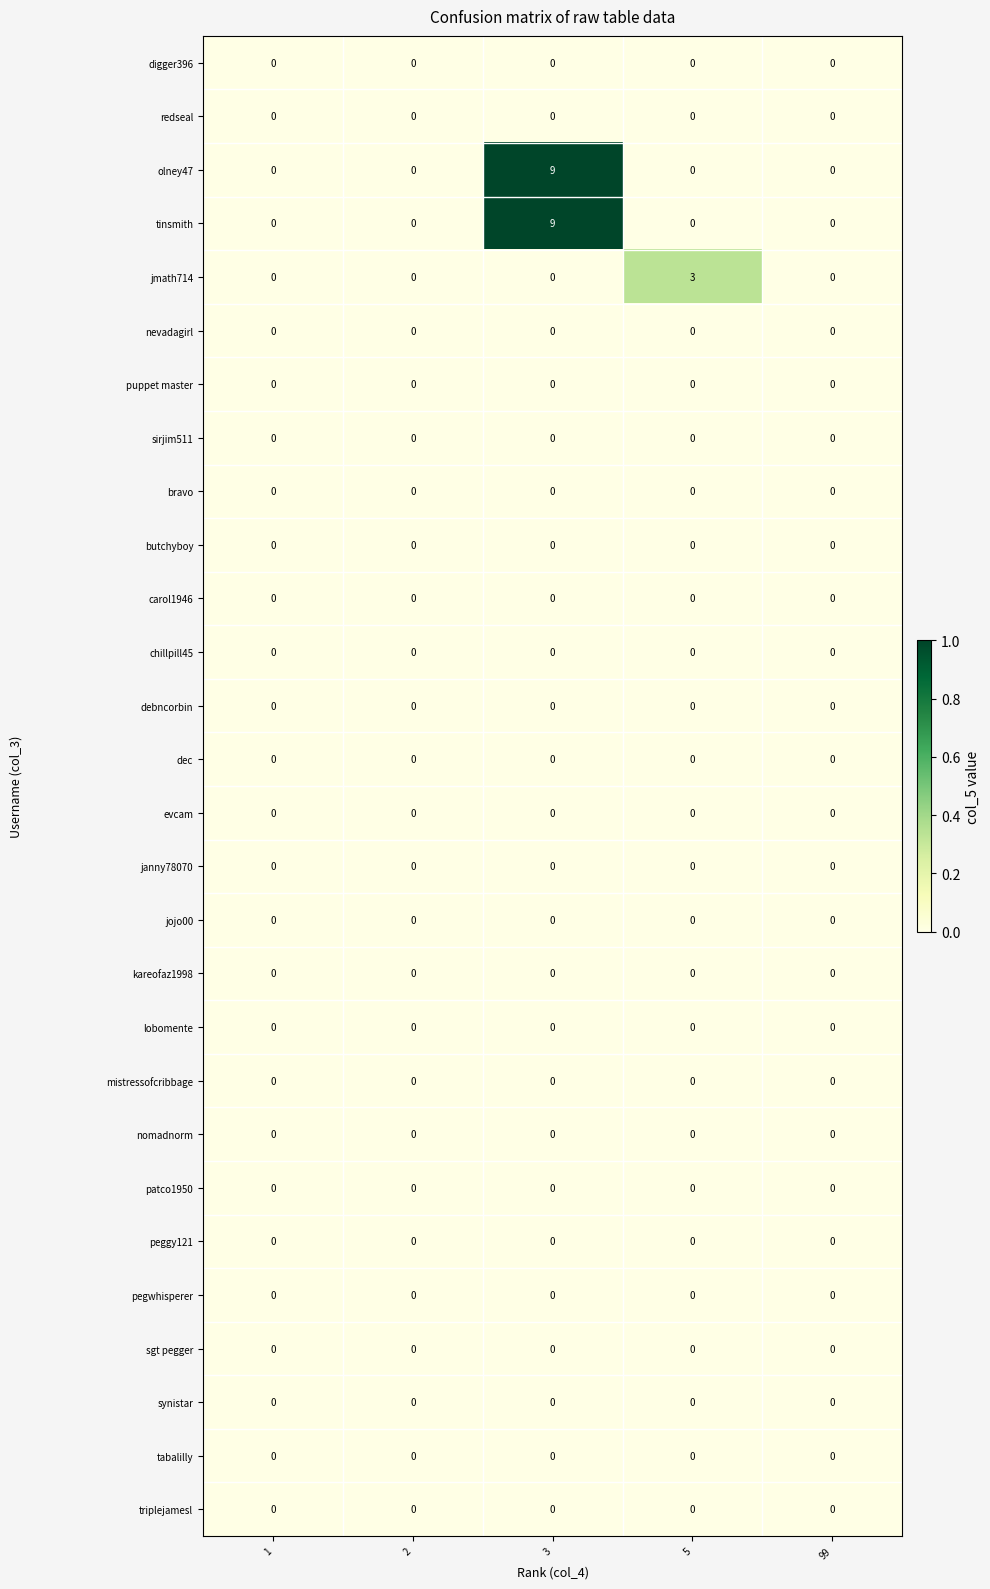

What is the difference between the highest and lowest values at 5?

3